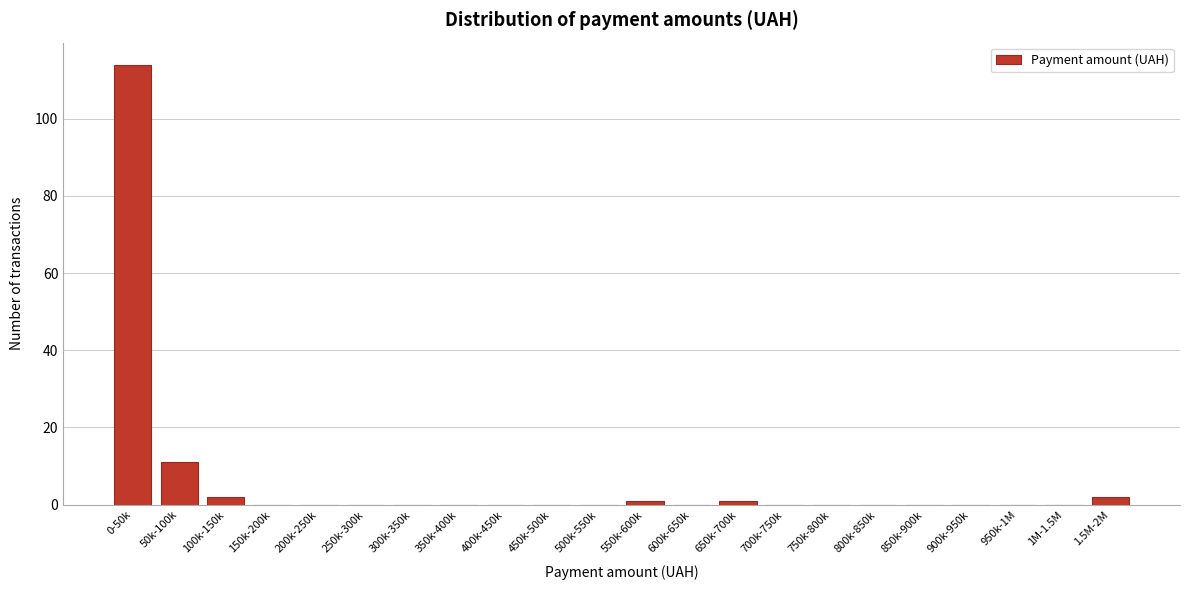

Reading left to right, extract all data points from this chart.

0-50k=114	50k-100k=11	100k-150k=2	150k-200k=0	200k-250k=0	250k-300k=0	300k-350k=0	350k-400k=0	400k-450k=0	450k-500k=0	500k-550k=0	550k-600k=1	600k-650k=0	650k-700k=1	700k-750k=0	750k-800k=0	800k-850k=0	850k-900k=0	900k-950k=0	950k-1M=0	1M-1.5M=0	1.5M-2M=2